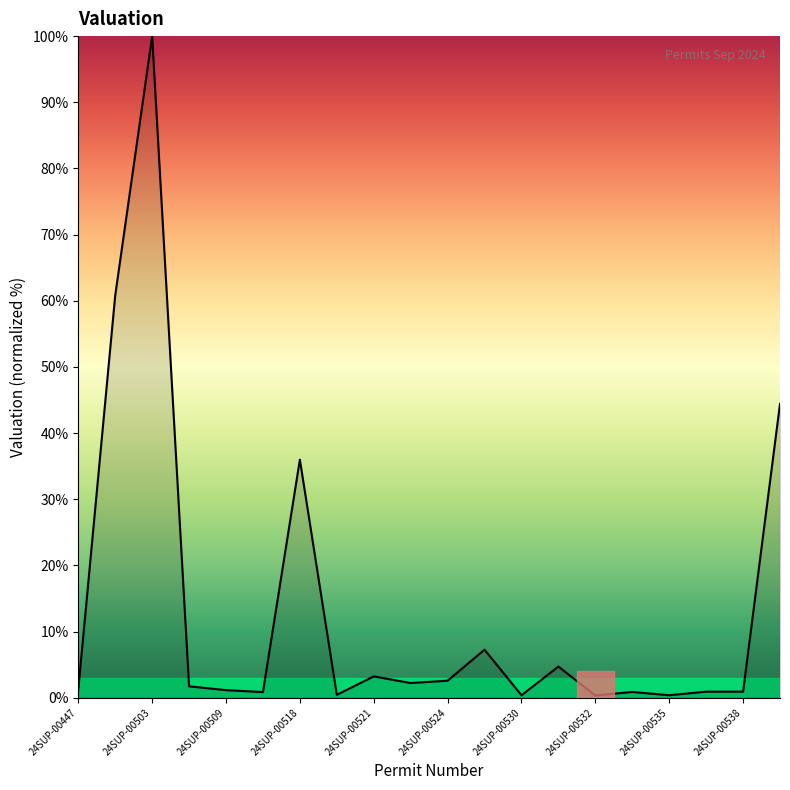

What is the difference between the maximum and minimum values?

99.6